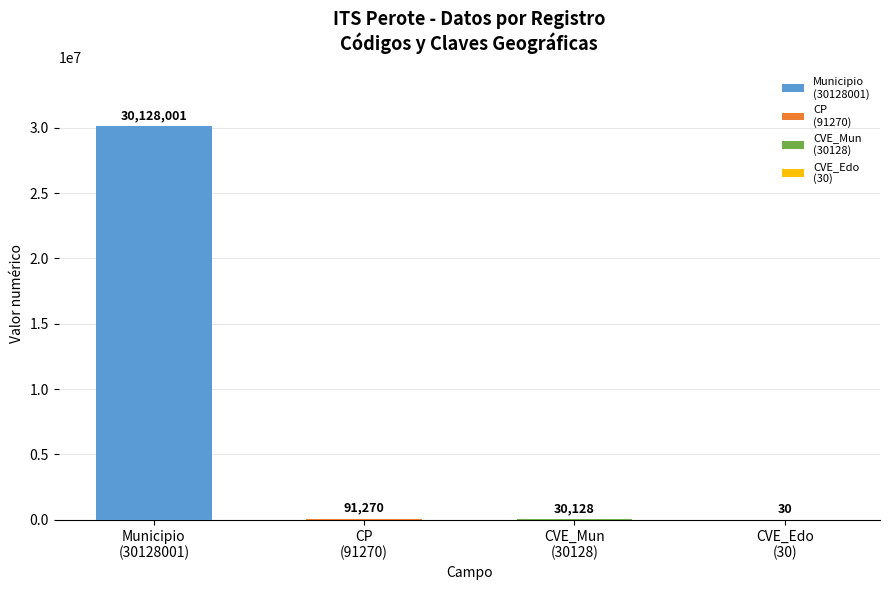

What is the sum of all values?

30249429